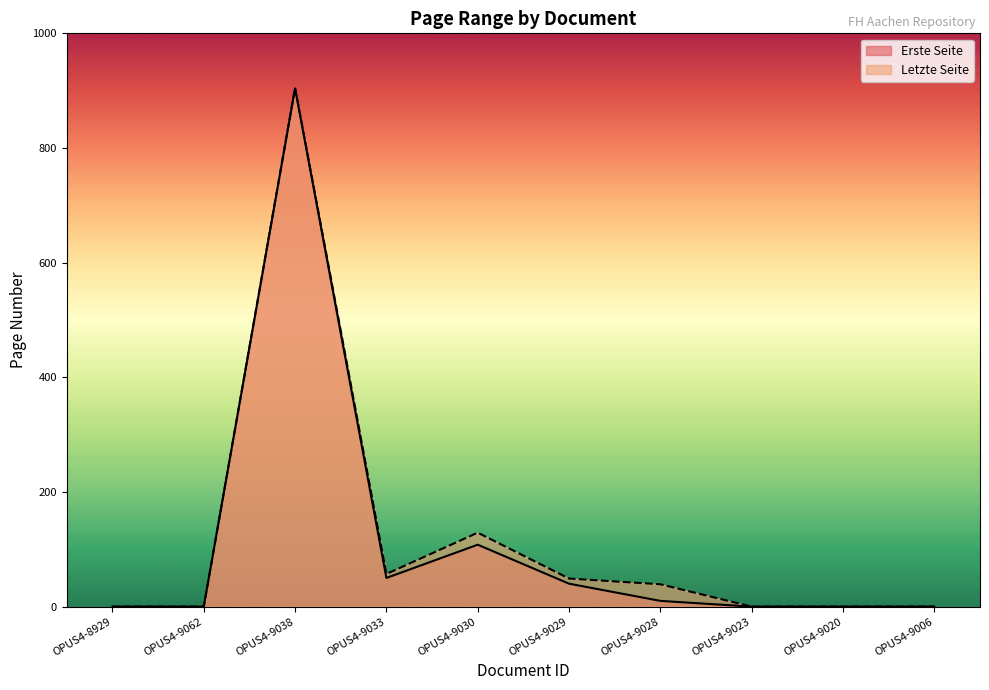

Reading left to right, what are all the values shown in this chart?

Erste Seite: OPUS4-8929=0	OPUS4-9062=0	OPUS4-9038=904	OPUS4-9033=50	OPUS4-9030=108	OPUS4-9029=40	OPUS4-9028=10	OPUS4-9023=0	OPUS4-9020=0	OPUS4-9006=0
Letzte Seite: OPUS4-8929=0	OPUS4-9062=0	OPUS4-9038=905	OPUS4-9033=57	OPUS4-9030=129	OPUS4-9029=49	OPUS4-9028=39	OPUS4-9023=0	OPUS4-9020=0	OPUS4-9006=0